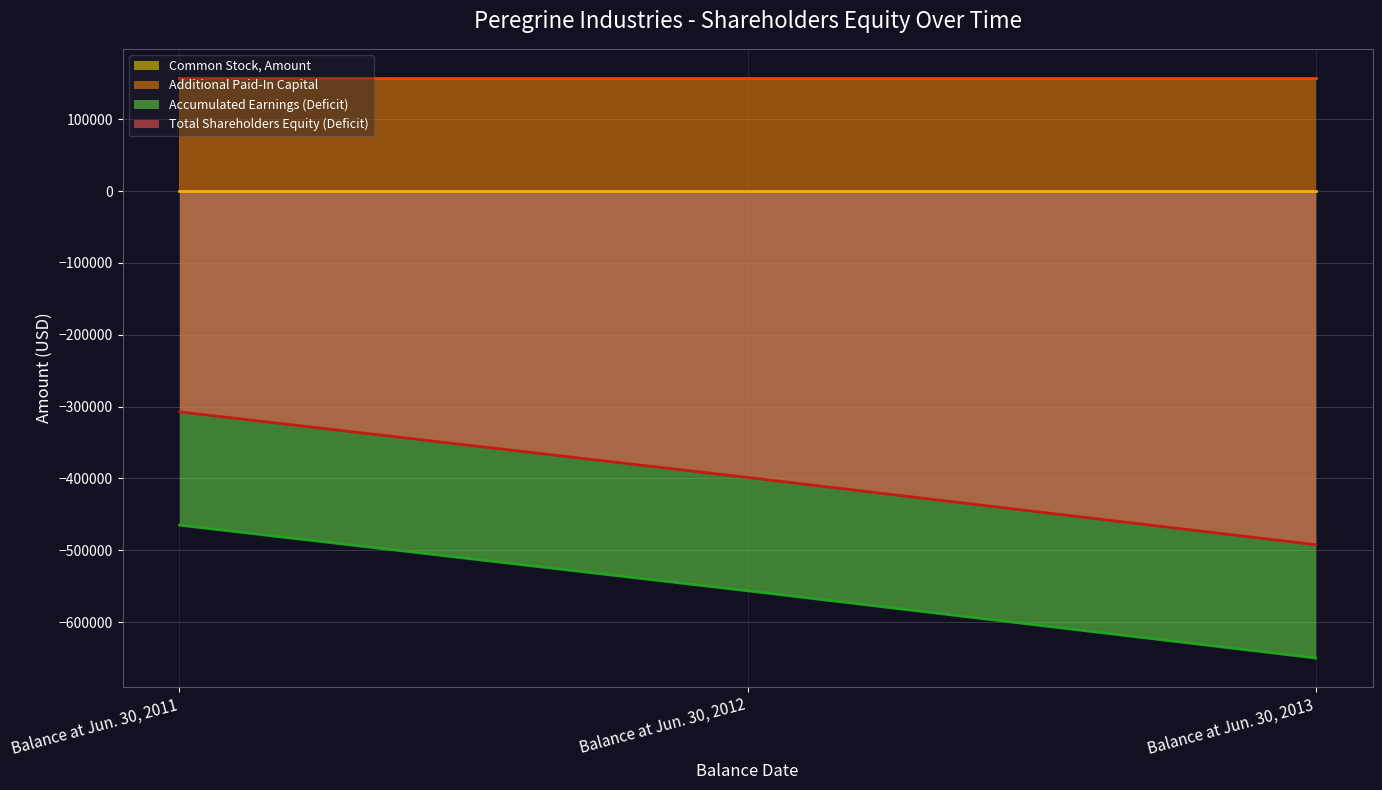

What is the maximum value for Total Shareholders Equity (Deficit)?

-307271